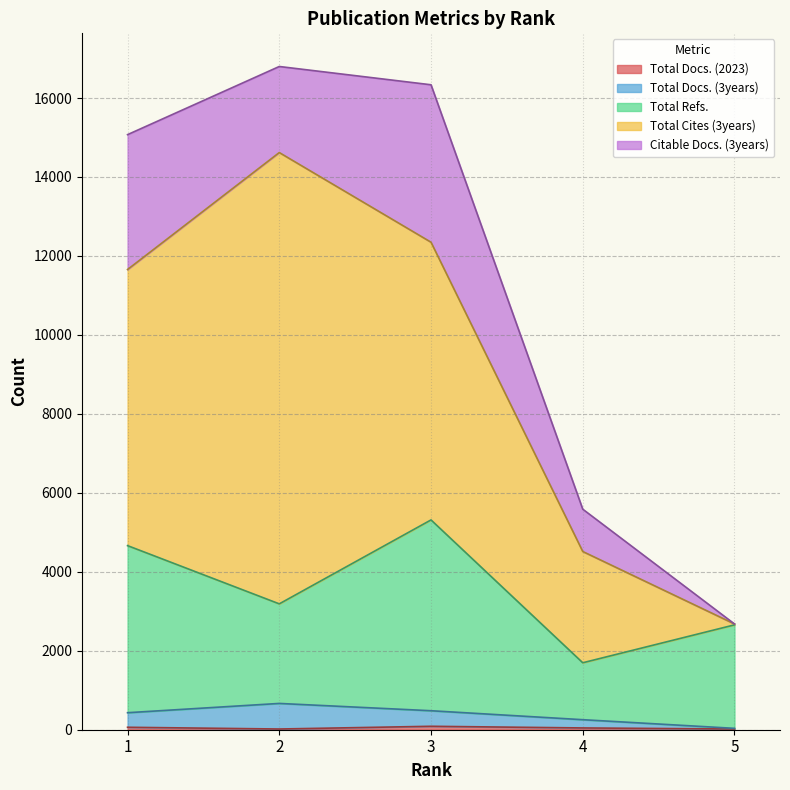

Which category has the highest value in the Total Refs. series?

3